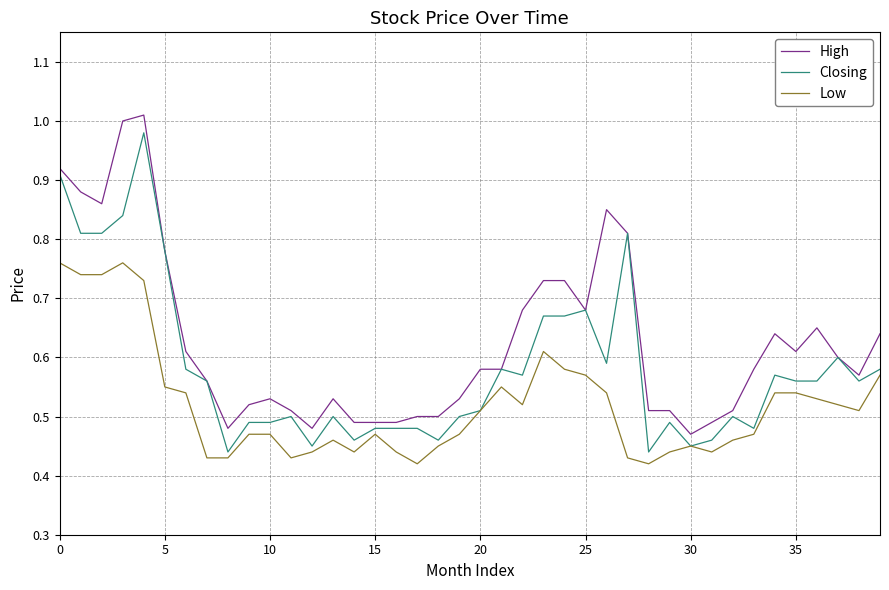

Which series has the largest total across all categories?

High